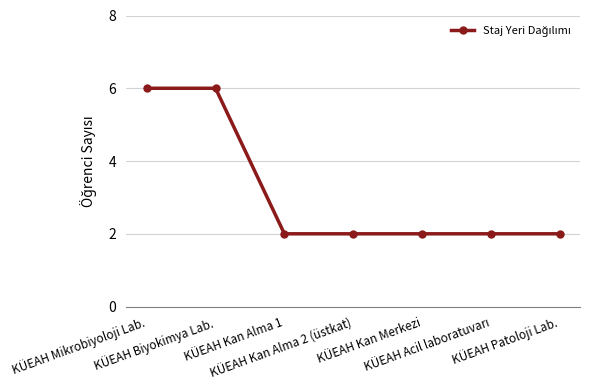

What is the sum of all values?

22